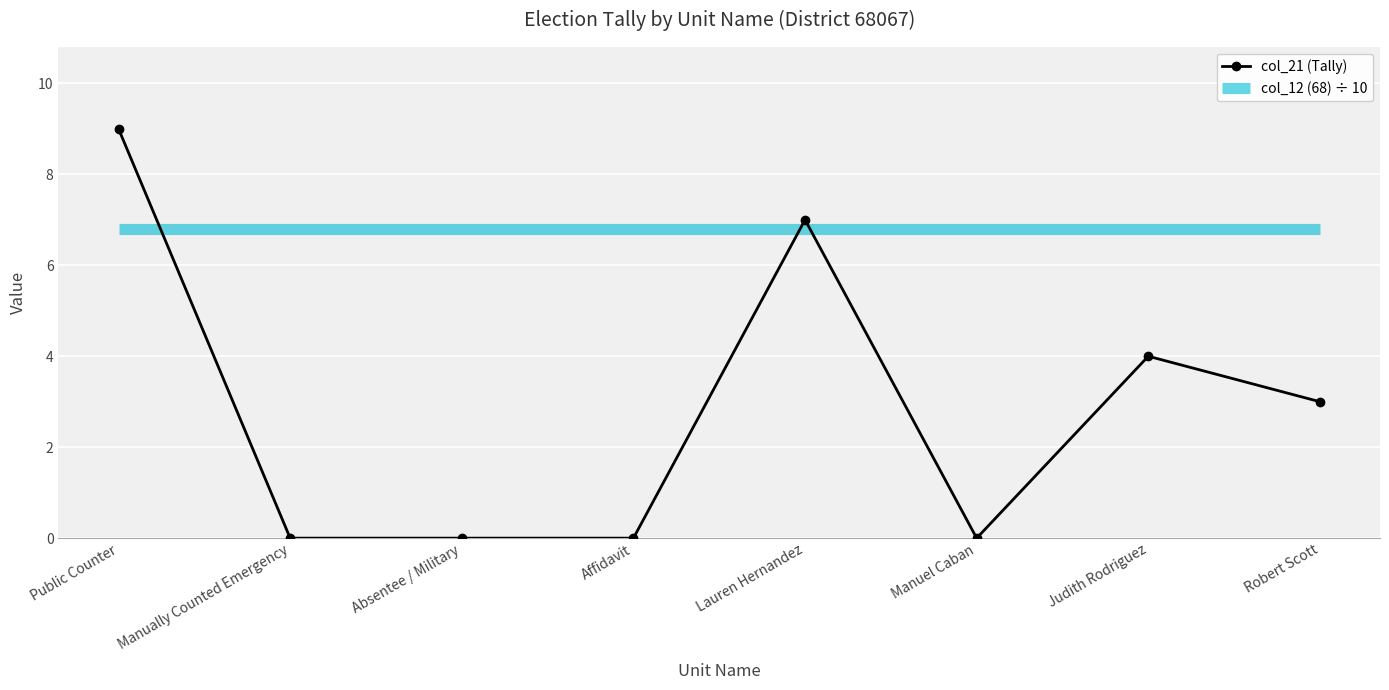

At which category is the sum across all series the highest?

Public Counter